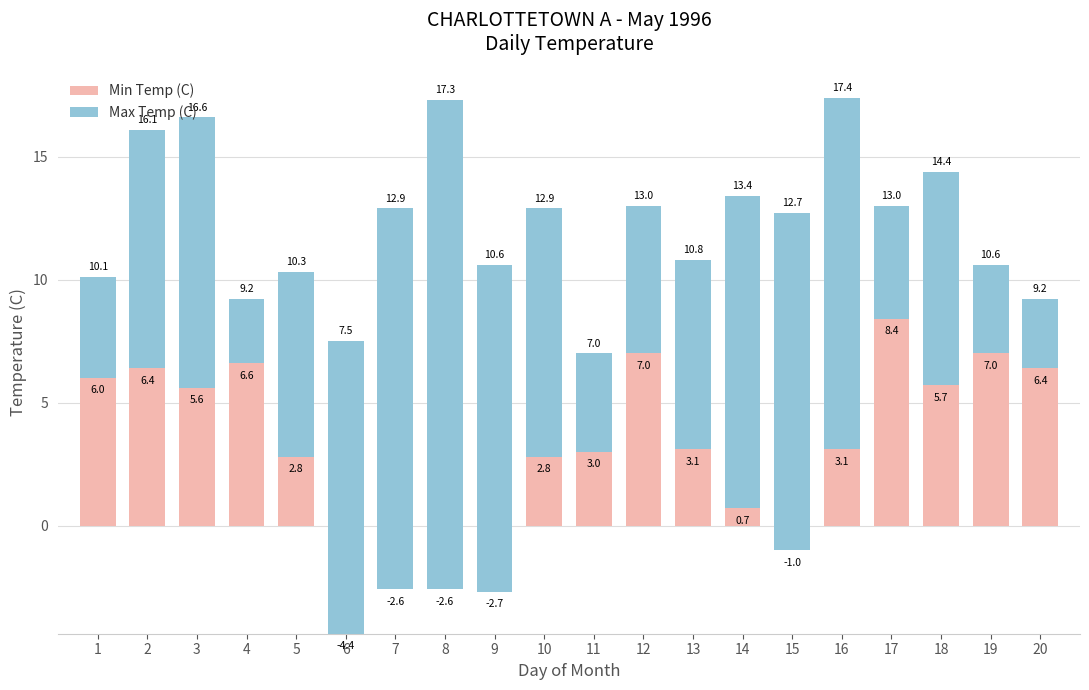

Read the Min Temp (C) value at 12.

7.0